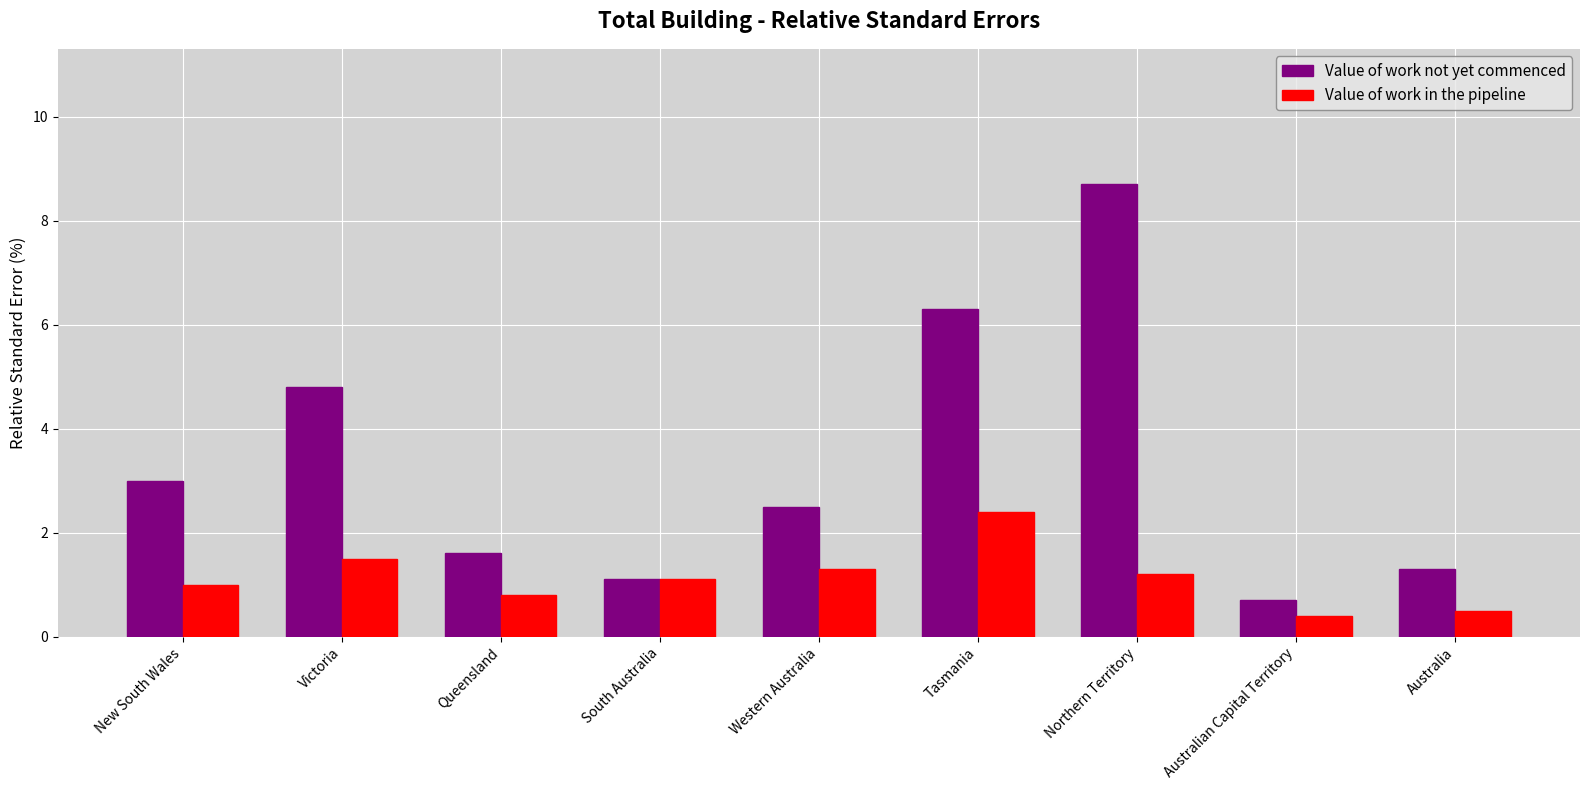

At Tasmania, list the series in order from smallest to largest.

Value of work in the pipeline, Value of work not yet commenced